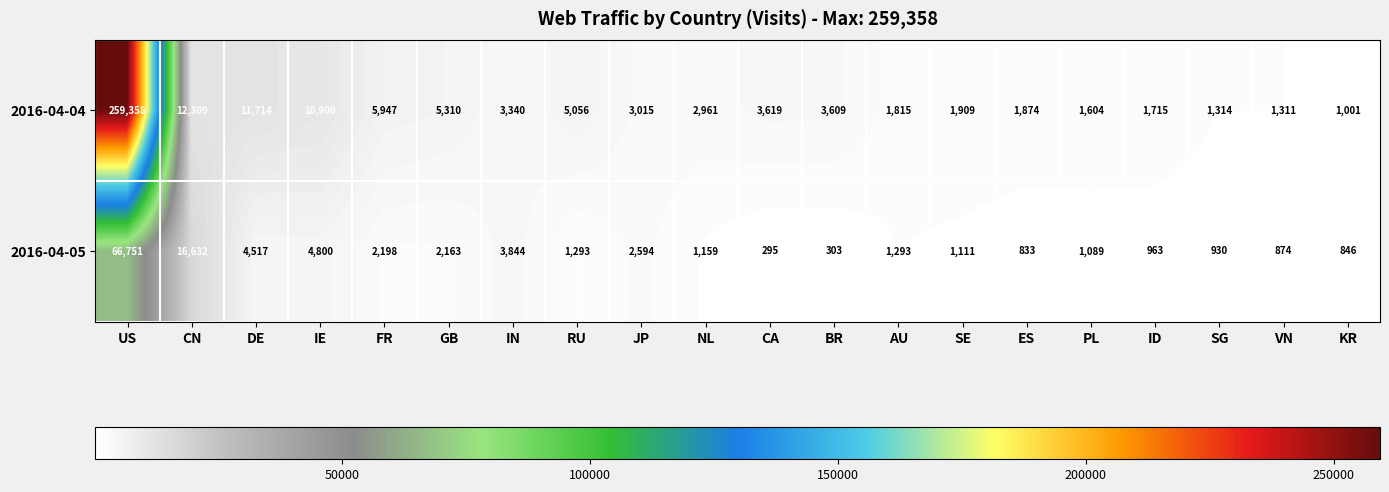

What is the average value of the 2016-04-05 series?

5724